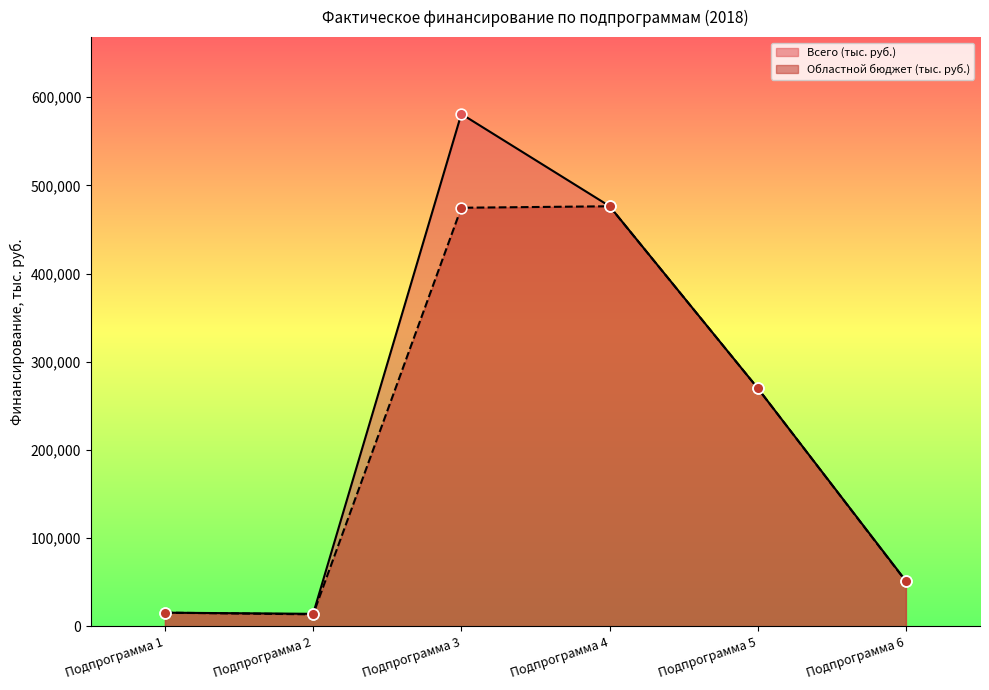

Which series has the largest Y range (max minus min)?

Всего (тыс. руб.)